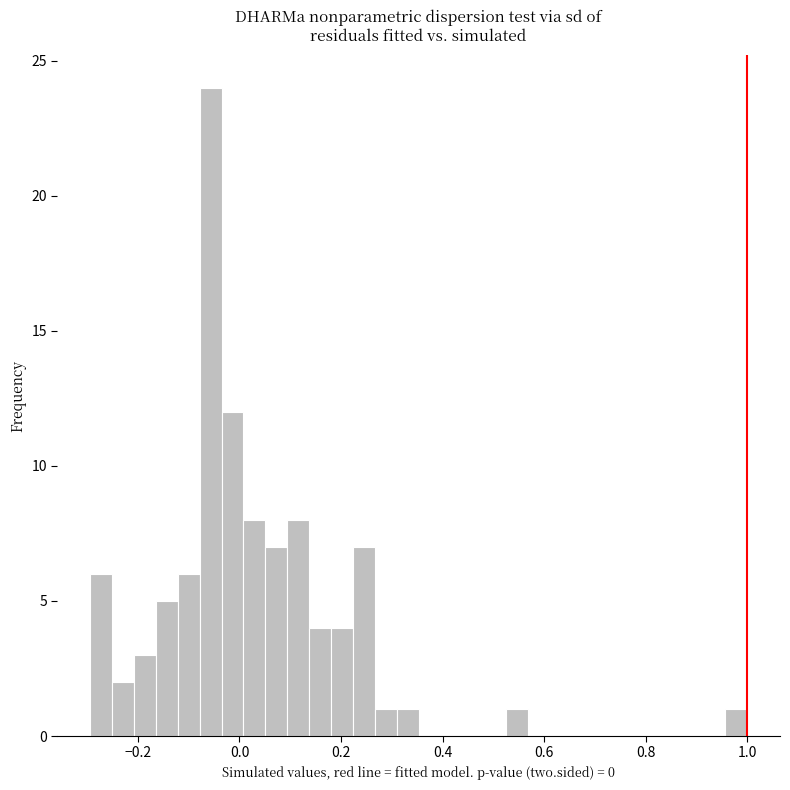

Around what value on the x-axis is the tallest bar? Give the approximate position of its centre, as read against the axis.

-0.06